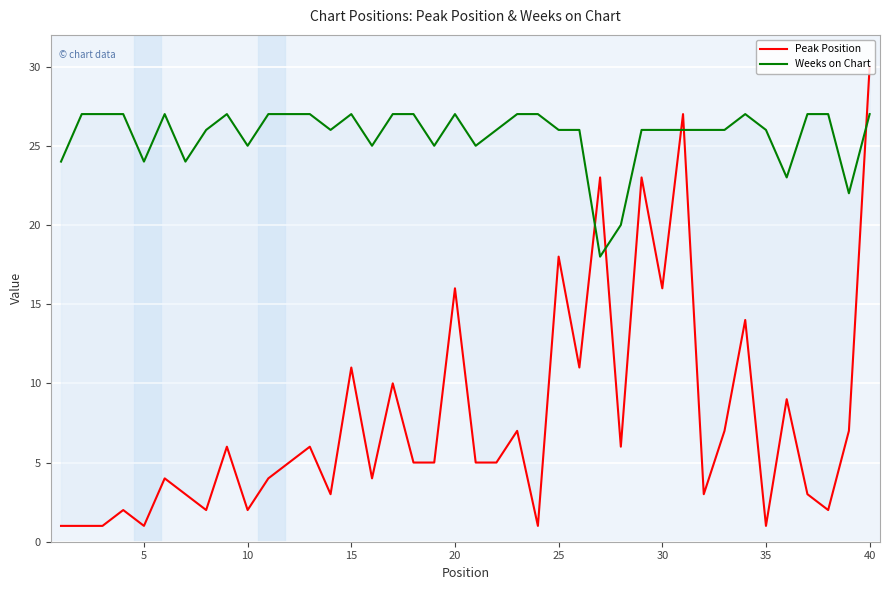

What are all the series names shown in the legend?

Peak Position, Weeks on Chart